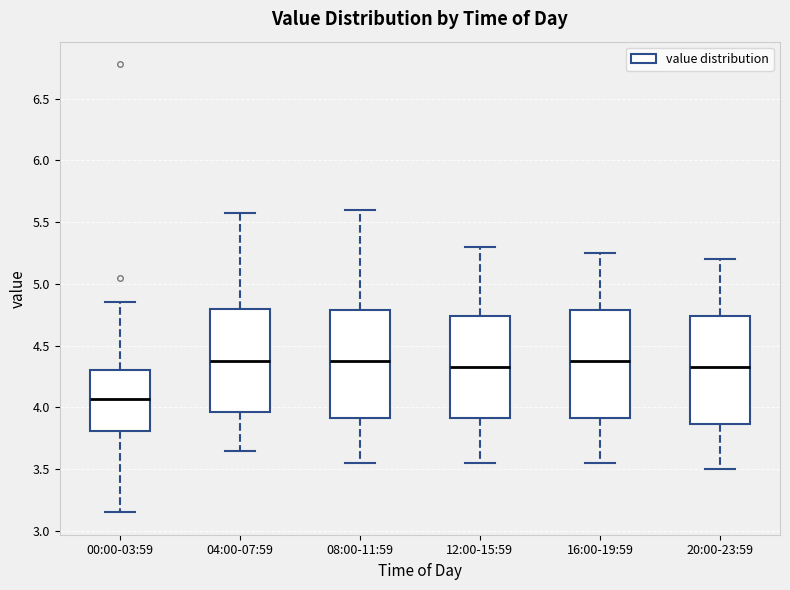

Which box's median line is the lowest?

00:00-03:59